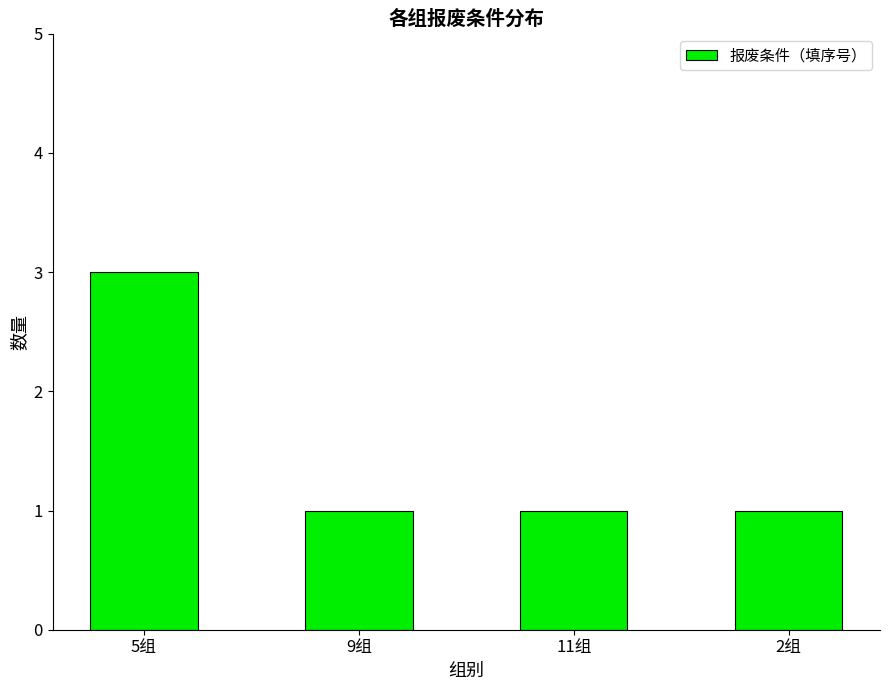

What is the sum of the values at 9组 and 5组?

4